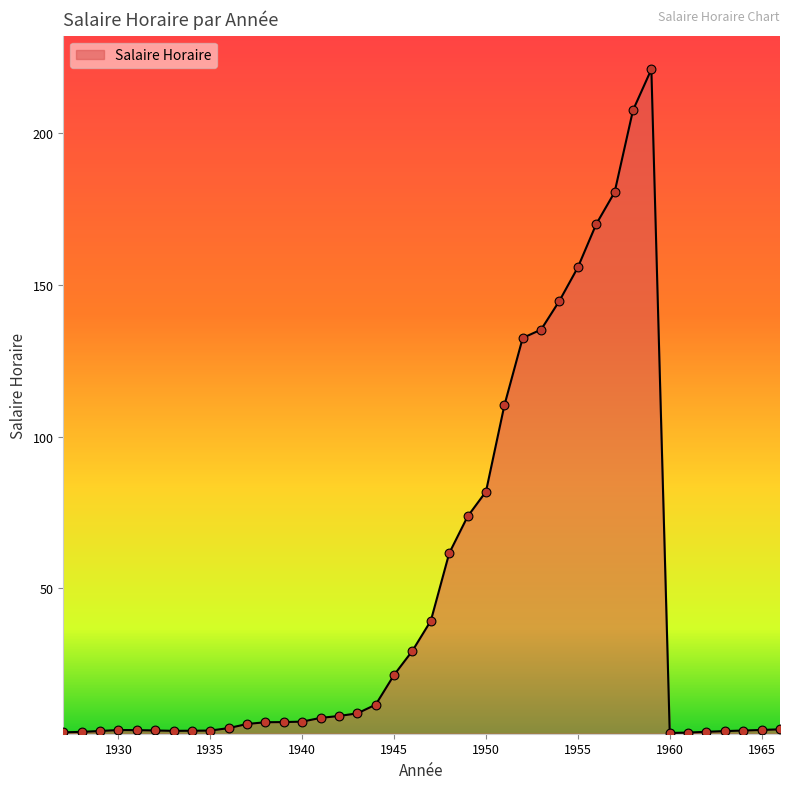

What is the greatest value displayed?

221.0